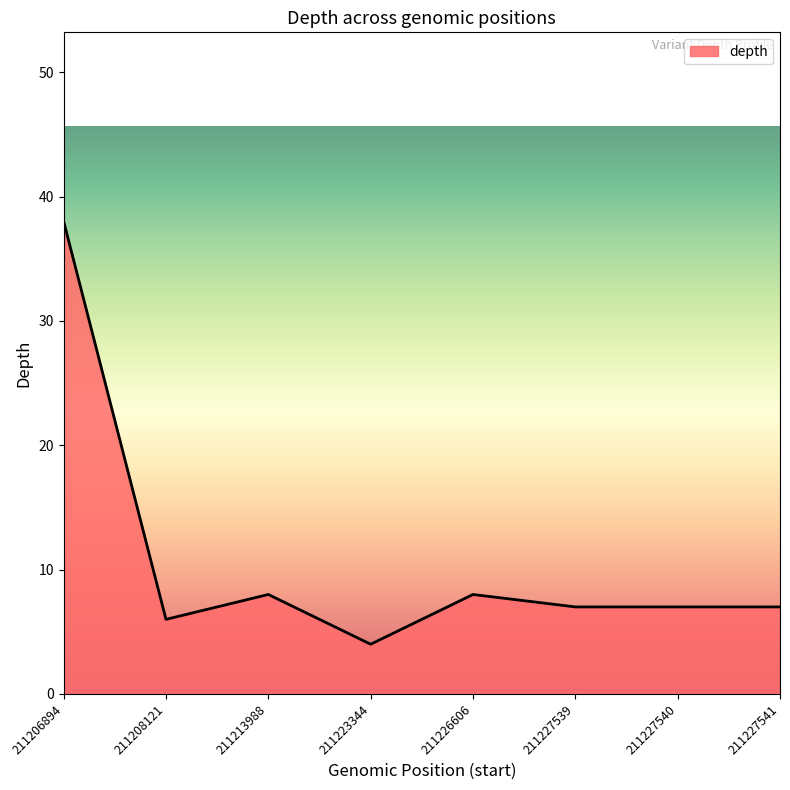

Which category has the highest value across all series?

211206894